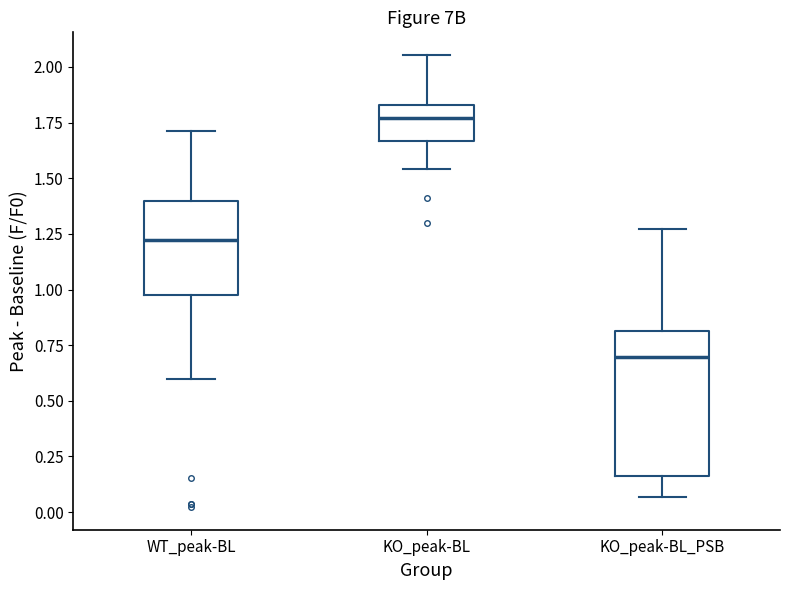

Which box's median line is the highest?

KO_peak-BL